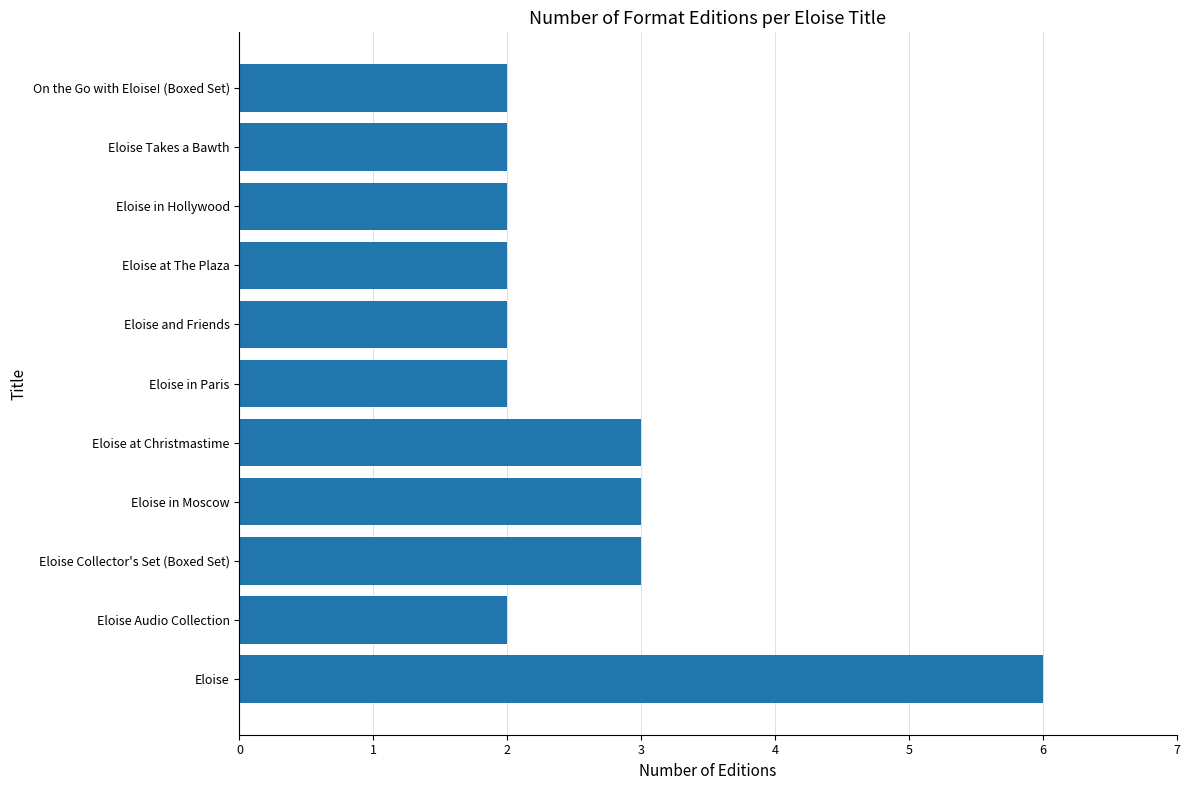

Are the bars grouped side by side (vs. stacked)?

No